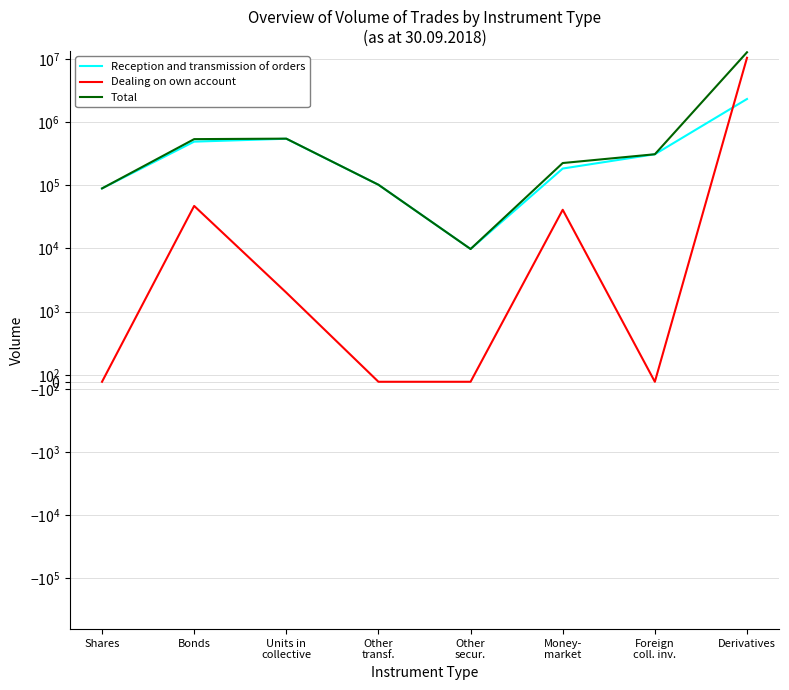

How many lines are shown in the chart?

3